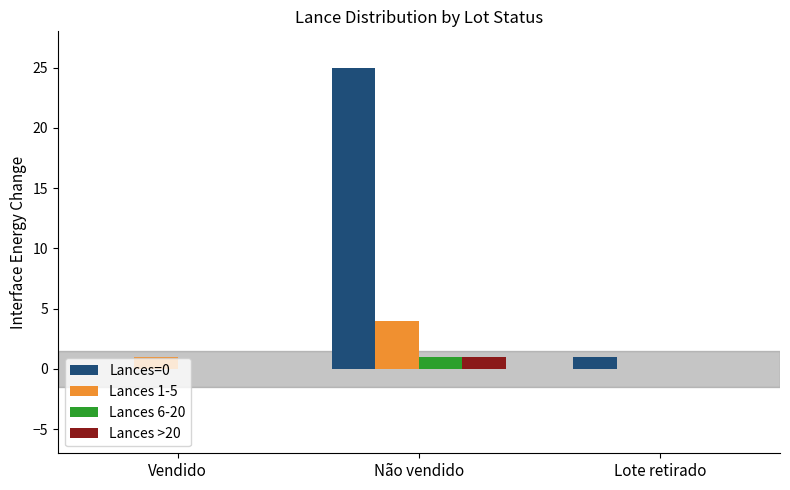

Is it true that Lances=0 equals 0 at Vendido?

True